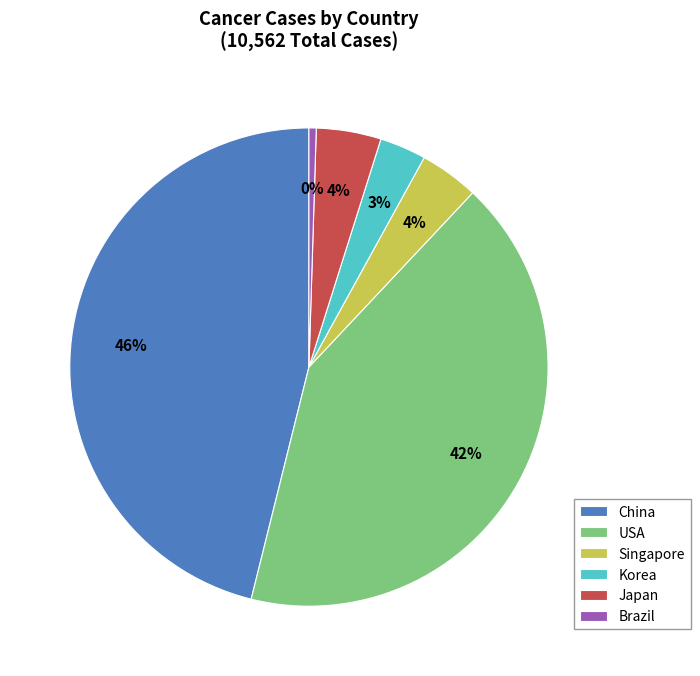

To the nearest percent, what is the average slice percentage?

17%